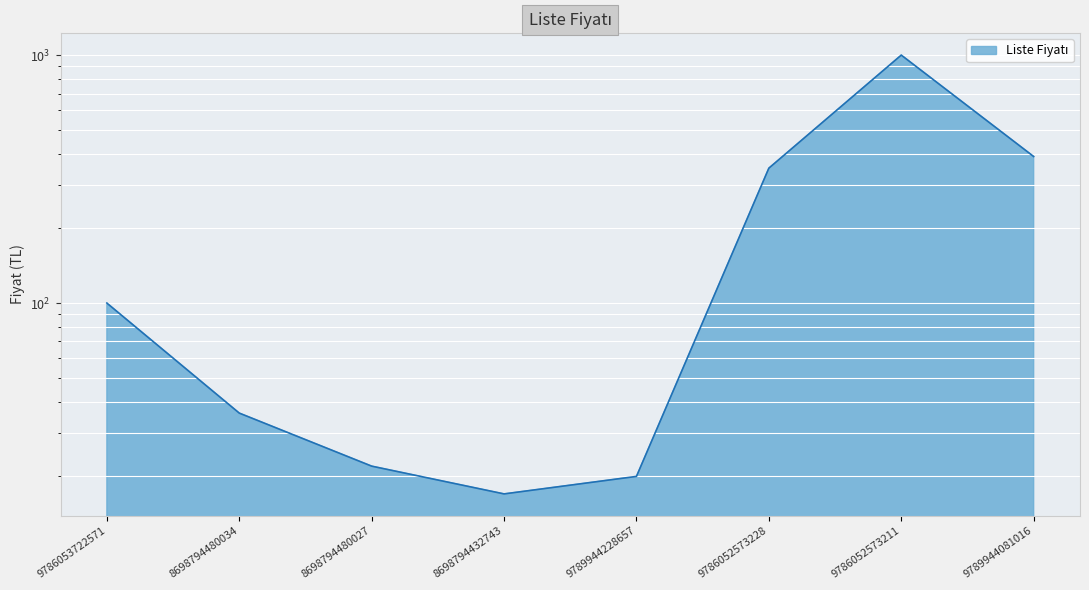

Rank the categories by value from highest to lowest.

9786052573211, 9789944081016, 9786052573228, 9786053722571, 8698794480034, 8698794480027, 9789944228657, 8698794432743